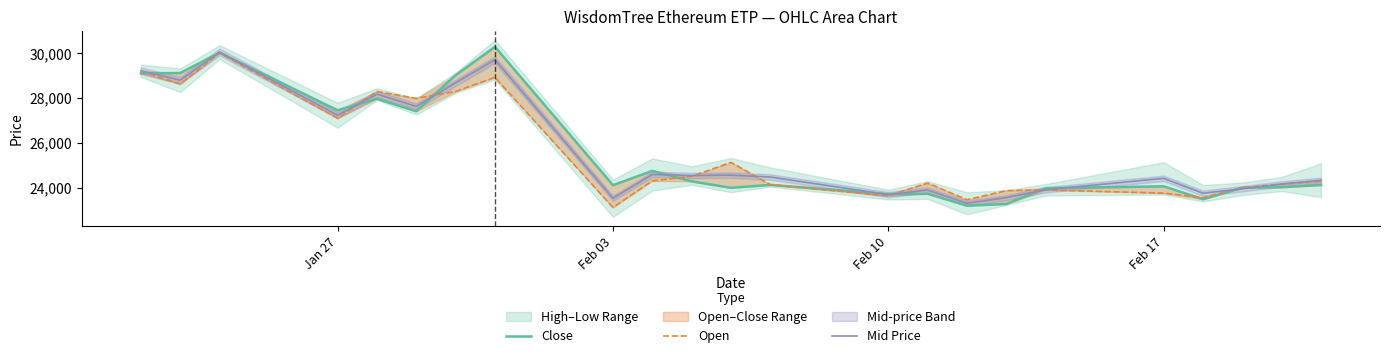

What is the average value of the Mid Price series?

25653.1